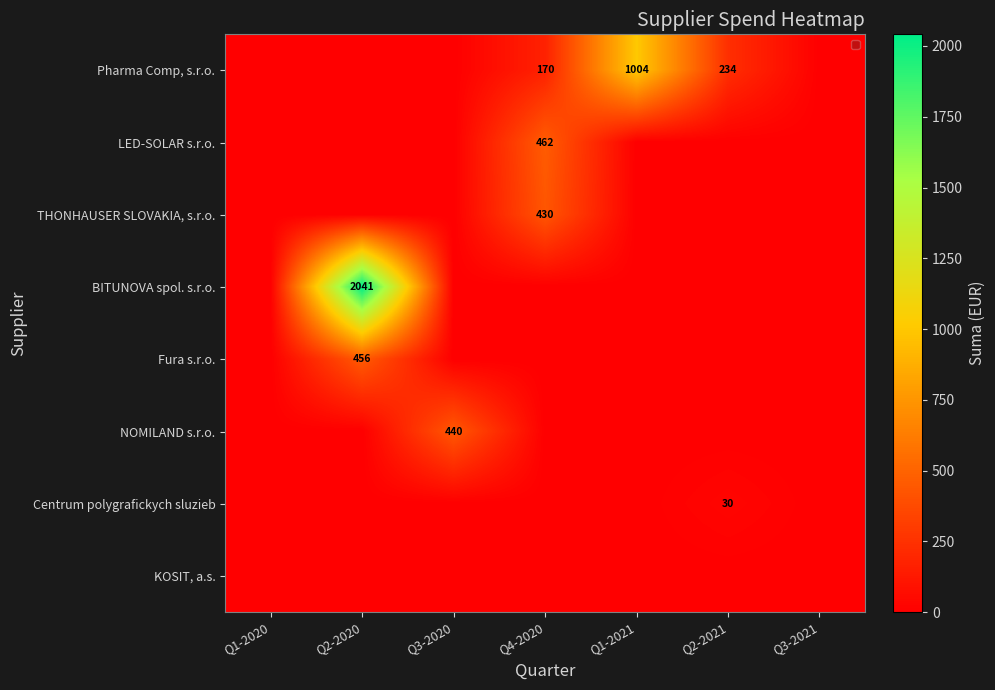

Is it true that Centrum polygrafickych sluzieb equals 9.2 at Q2-2021?

False